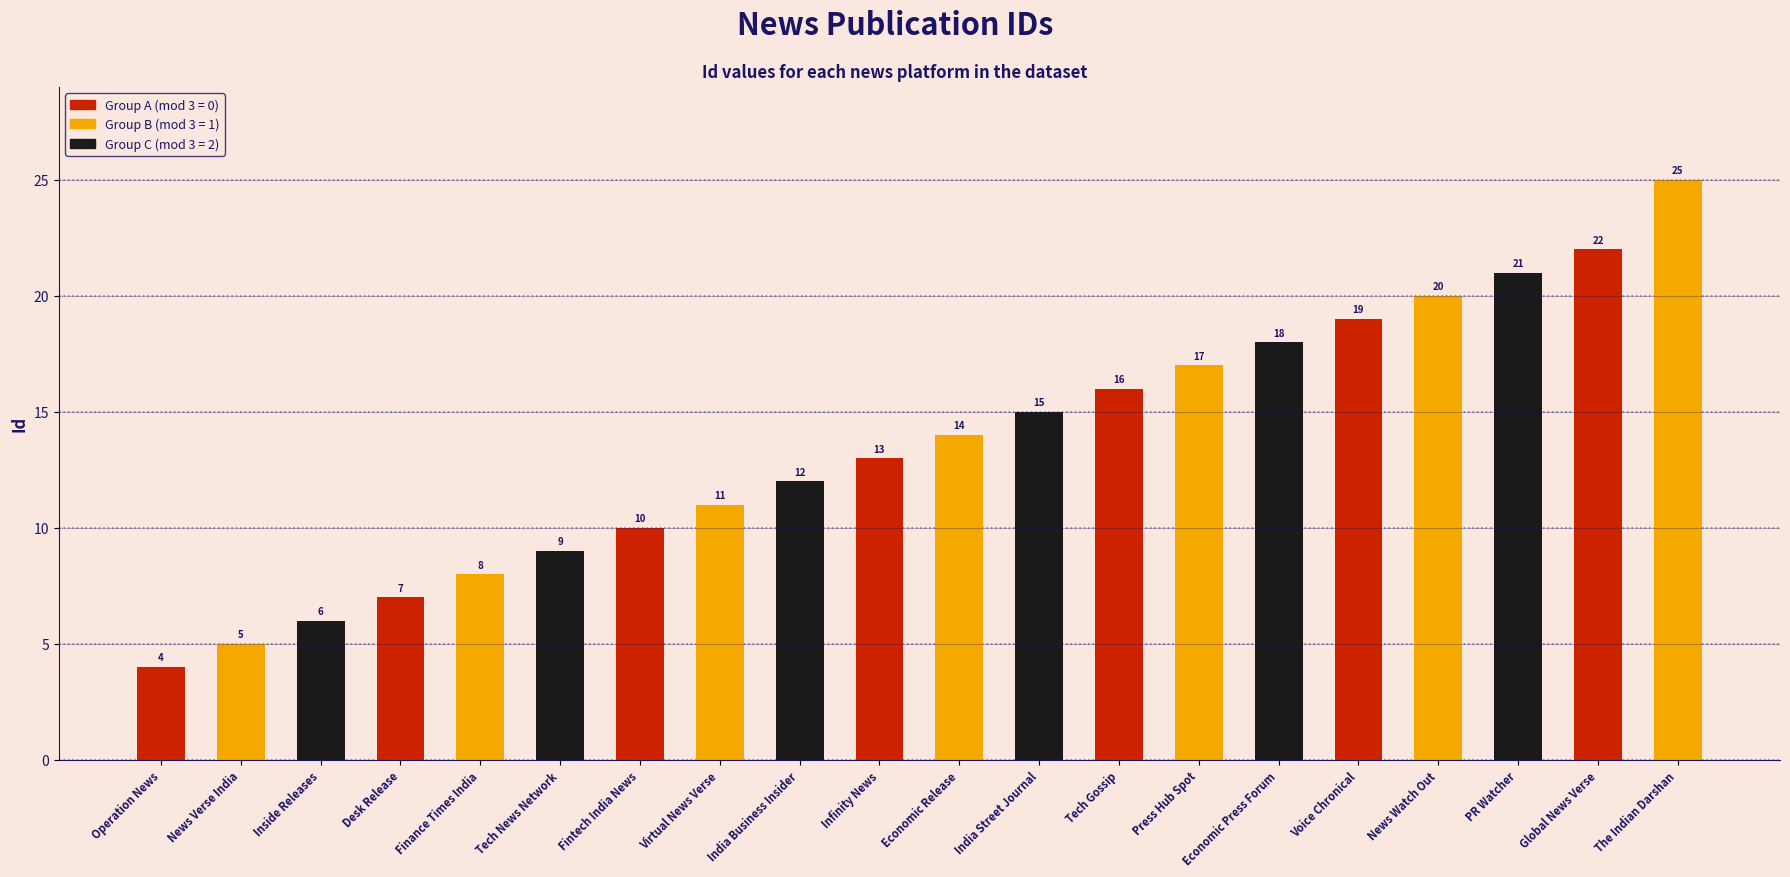

What is the difference between the maximum and minimum values?

21